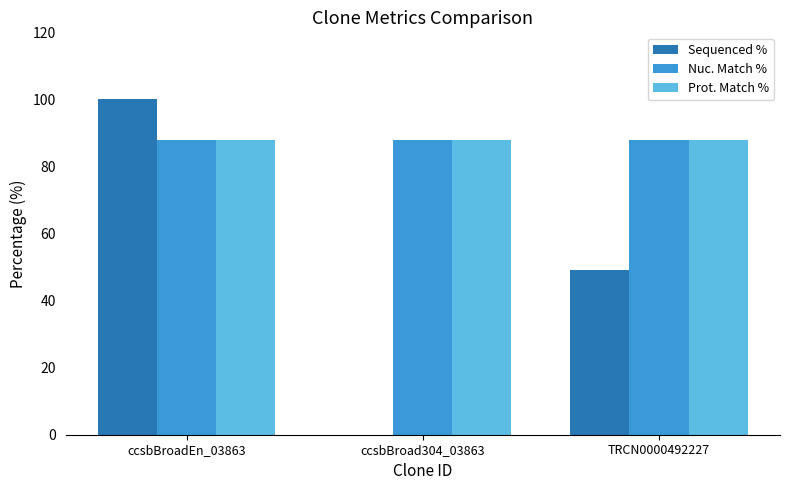

Which label corresponds to the largest value in the chart?

ccsbBroadEn_03863